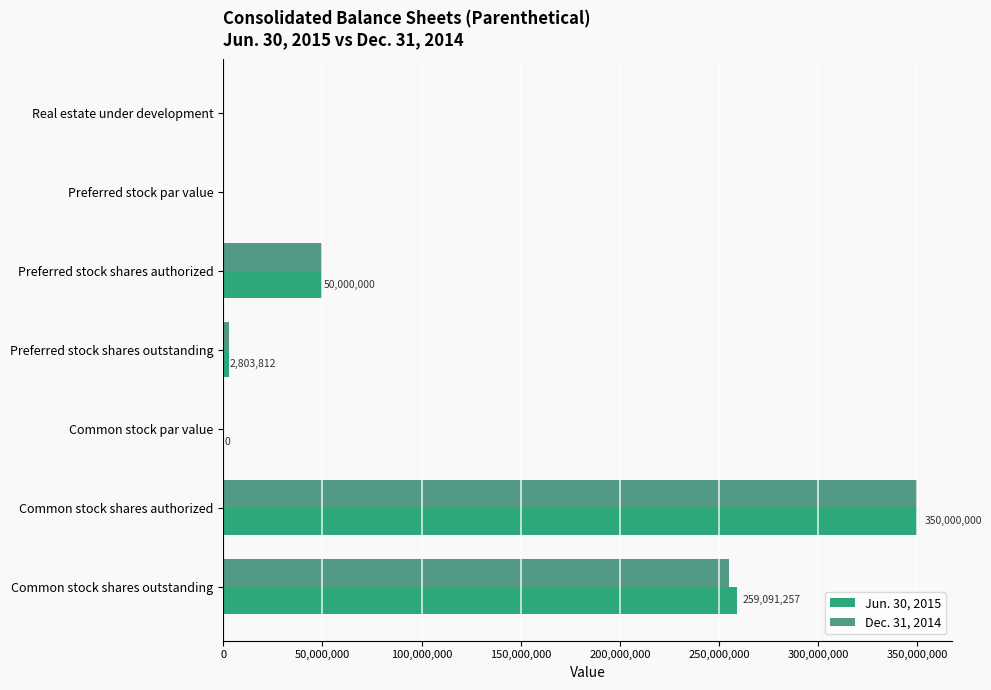

The value of Dec. 31, 2014 at Preferred stock shares authorized is 50000000.0. True or false?

True